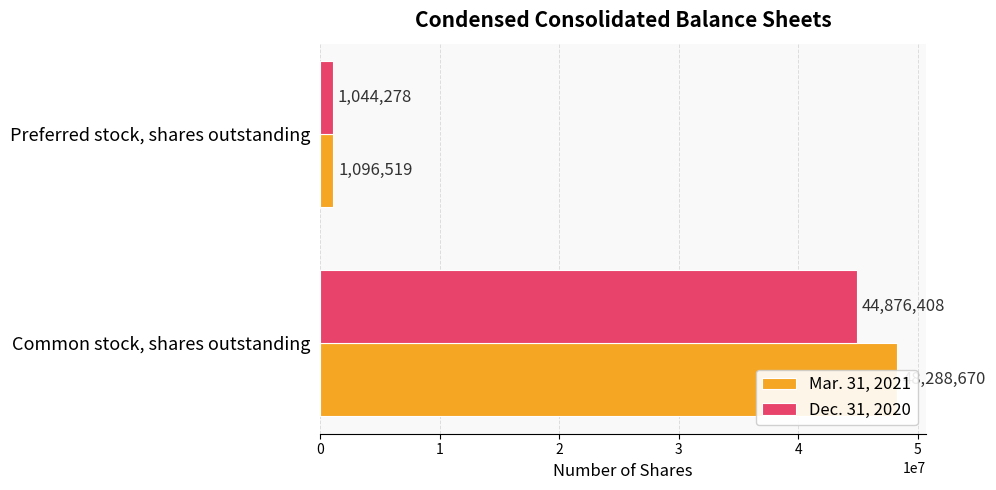

Rank the series by their maximum value, from lowest to highest.

Dec. 31, 2020, Mar. 31, 2021